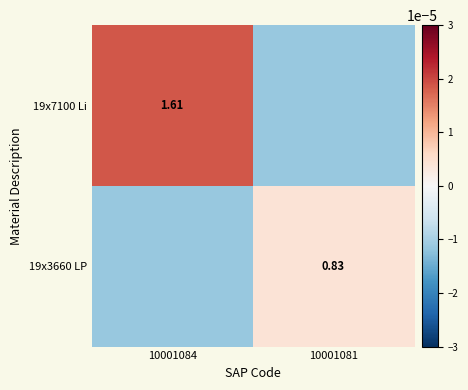

Which category has the lowest value in the 19x7100 Li series?

10001081